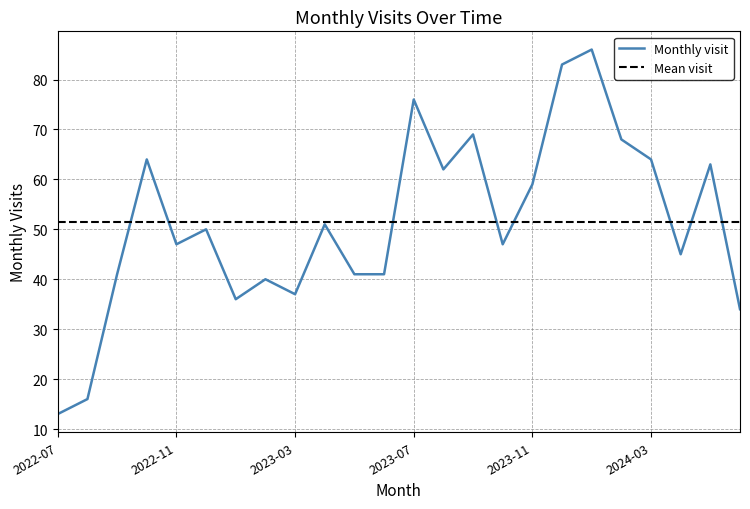

What is the change in value from 2023-09 to 2024-03?

-5